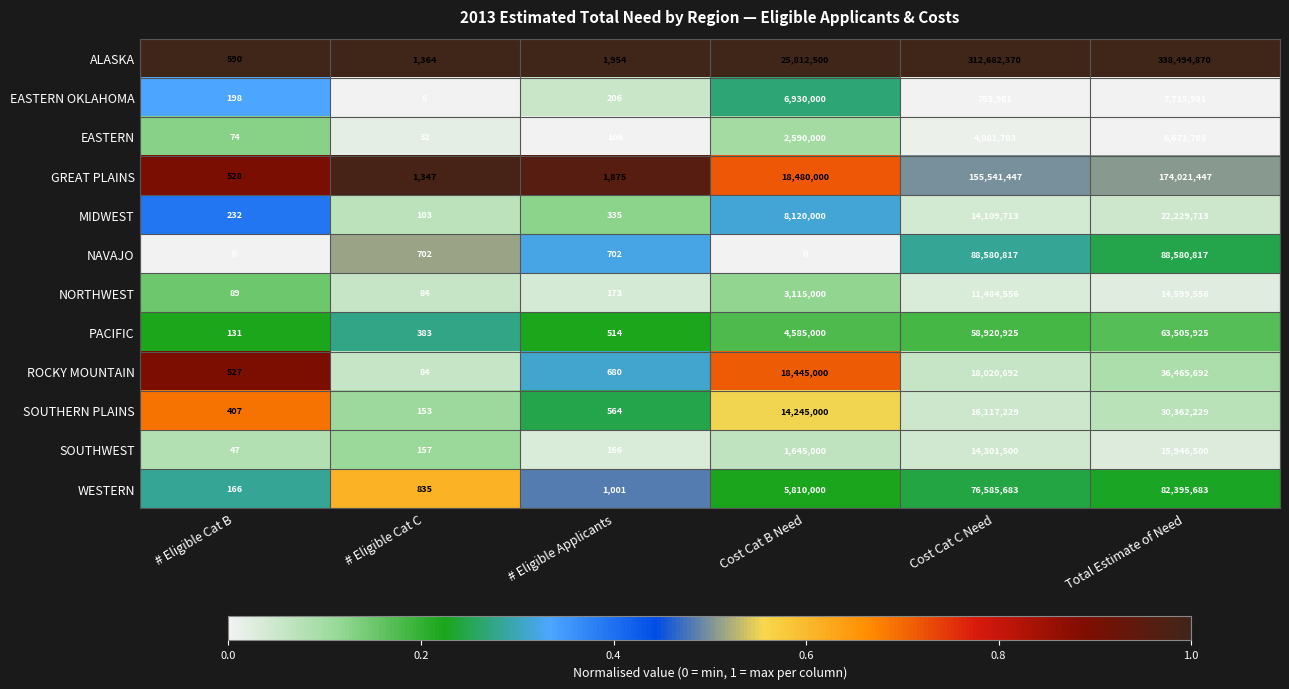

Which series has the largest total across all categories?

ALASKA